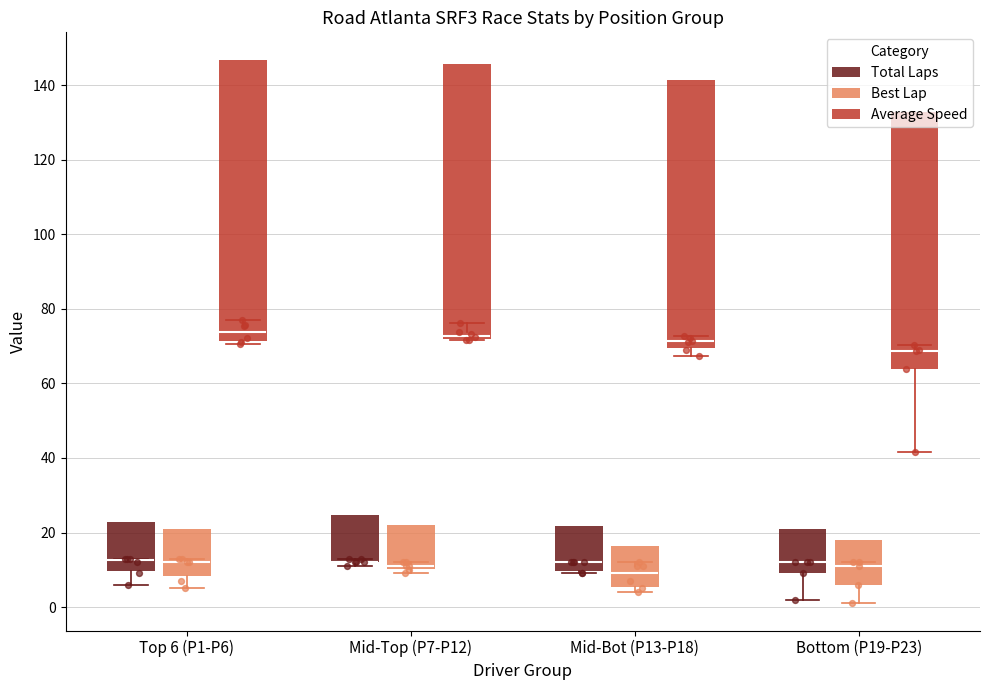

What is the total value across all series at Bottom (P19-P23)?

93.0